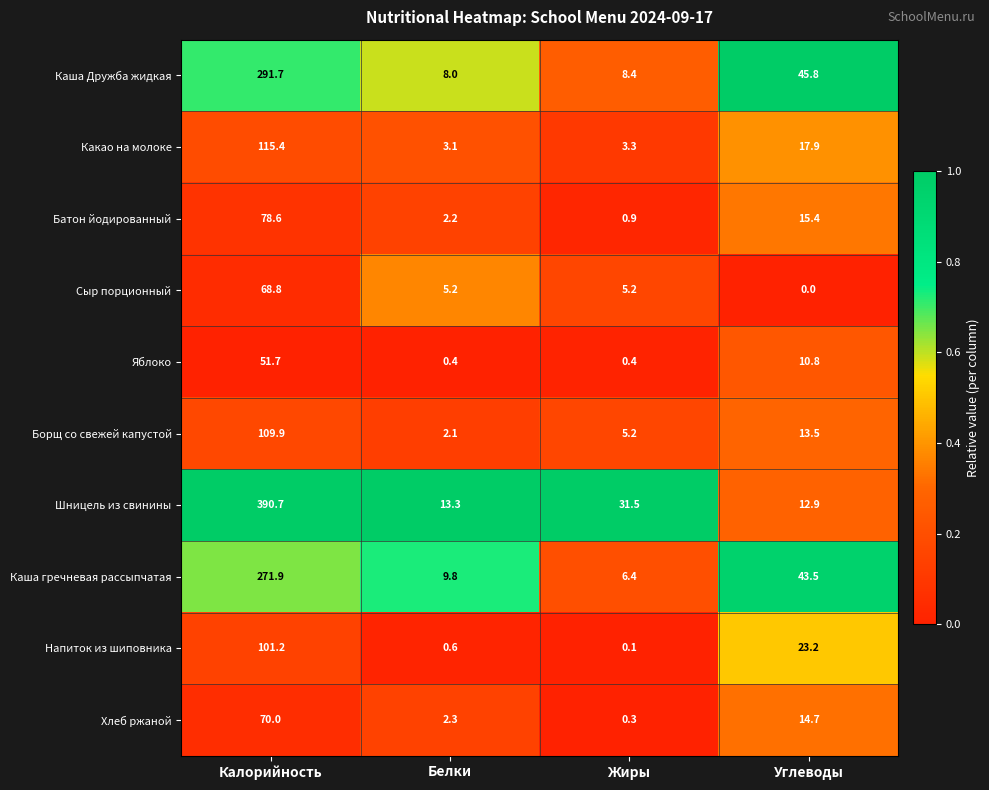

What is the spread (max minus min) of values at Углеводы?

45.8